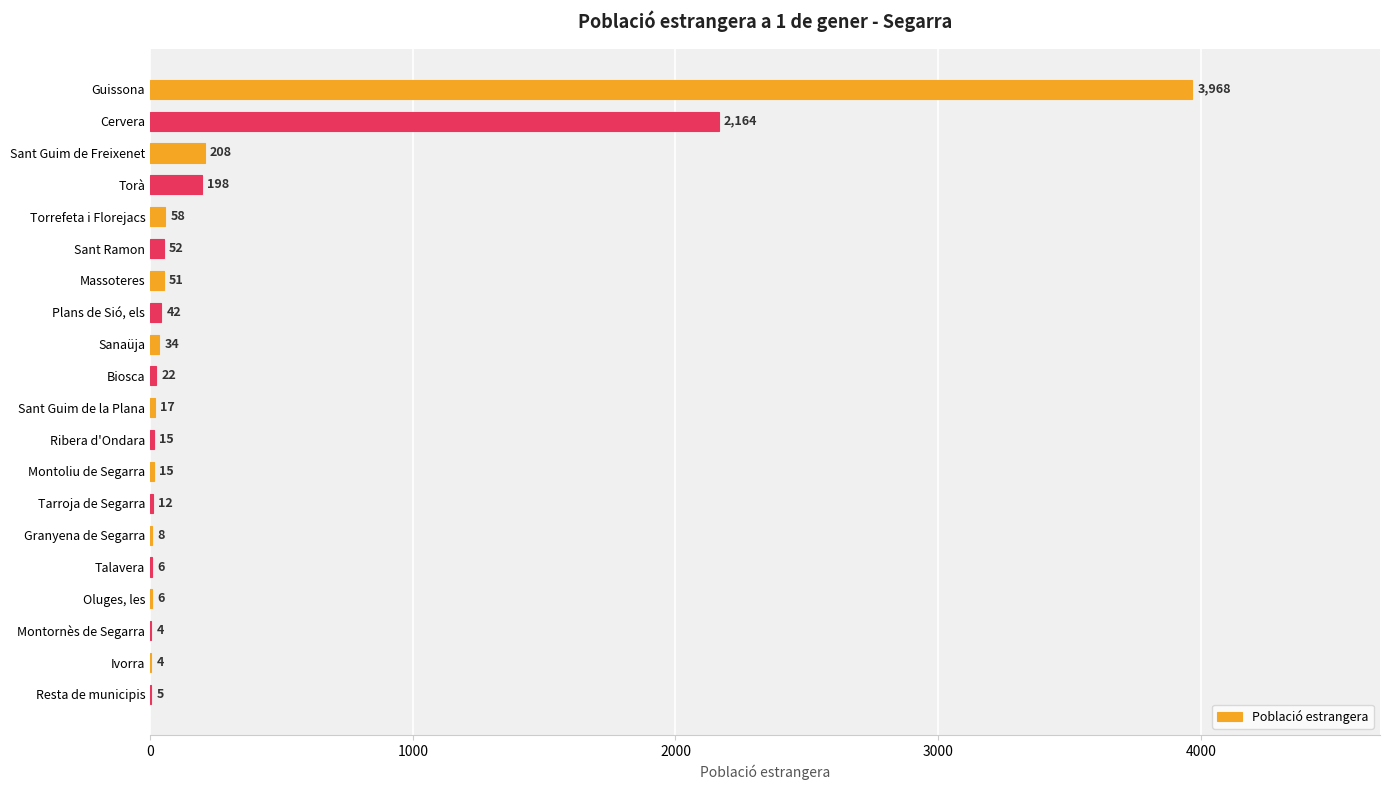

True or false: the data shows 198 at Torà.

True